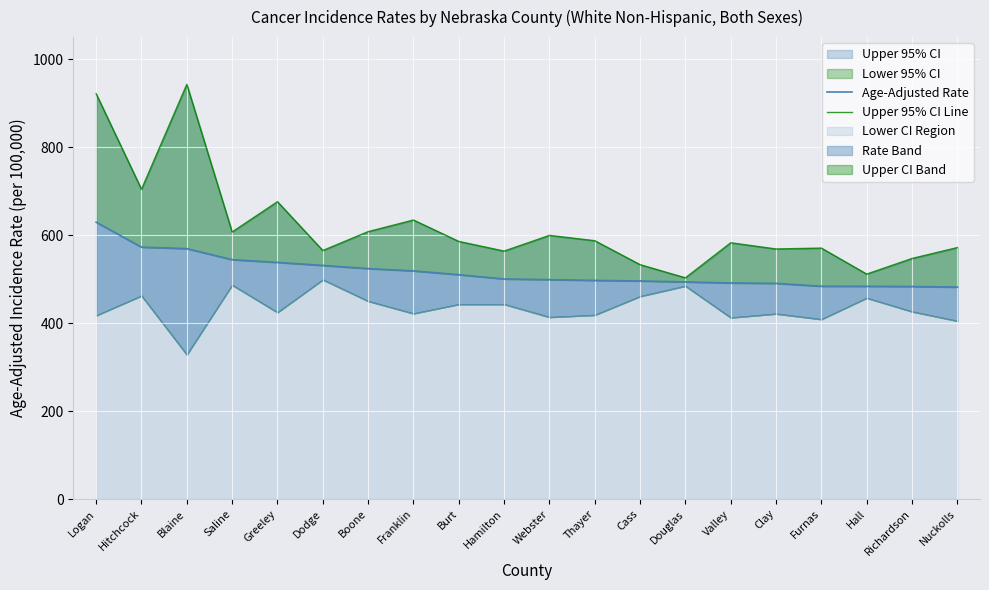

True or false: Age-Adjusted Rate and Upper 95% CI Line intersect in this chart.

False